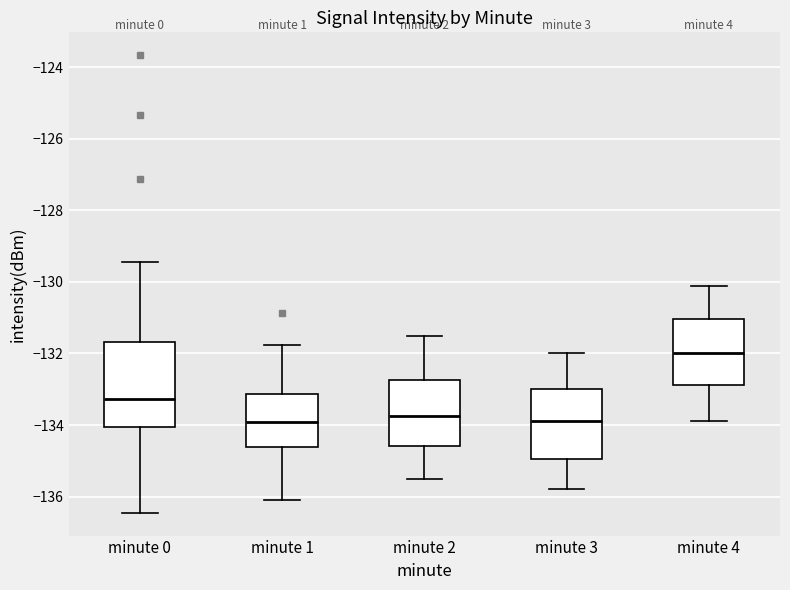

Reading left to right, read every box against the y-axis: the position of its median line, the range the box covers, and the ends of its whiskers. The values are not printed on the chart, so give them approximately, as read against the axis.

minute 0: median -133.2, box -134.0 to -131.6, whiskers -136.4 to -129.4
minute 1: median -134.0, box -134.6 to -133.2, whiskers -136.2 to -131.8
minute 2: median -133.8, box -134.6 to -132.8, whiskers -135.4 to -131.4
minute 3: median -133.8, box -135.0 to -133.0, whiskers -135.8 to -132.0
minute 4: median -132.0, box -132.8 to -131.0, whiskers -133.8 to -130.0